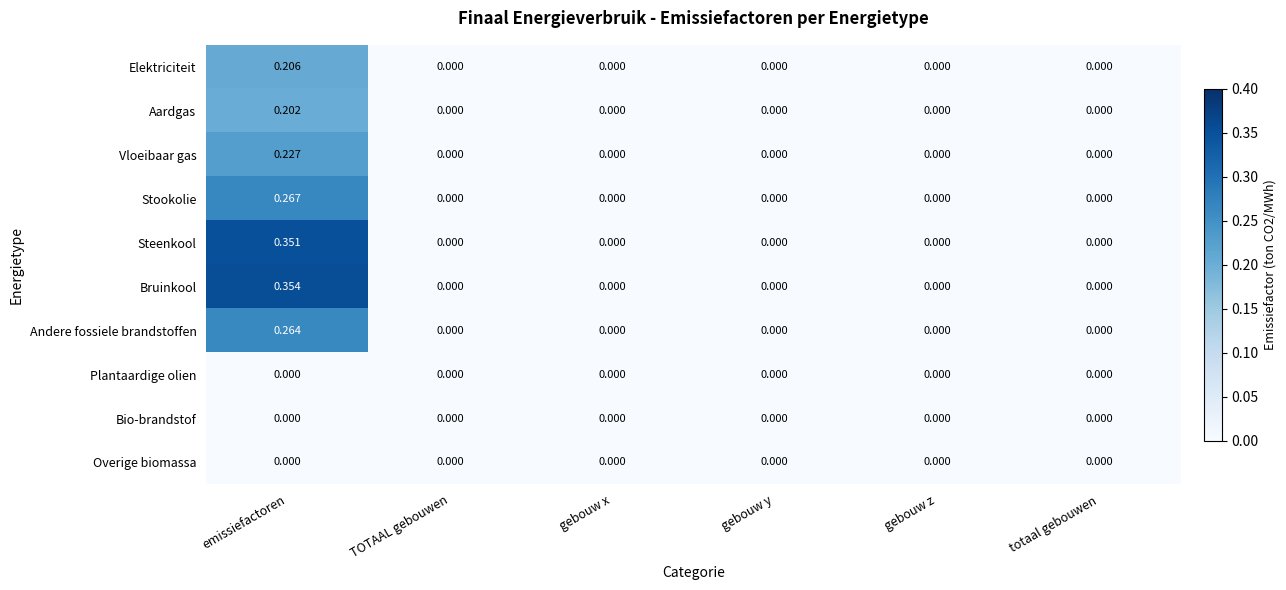

At which label does Bruinkool reach its peak?

emissiefactoren